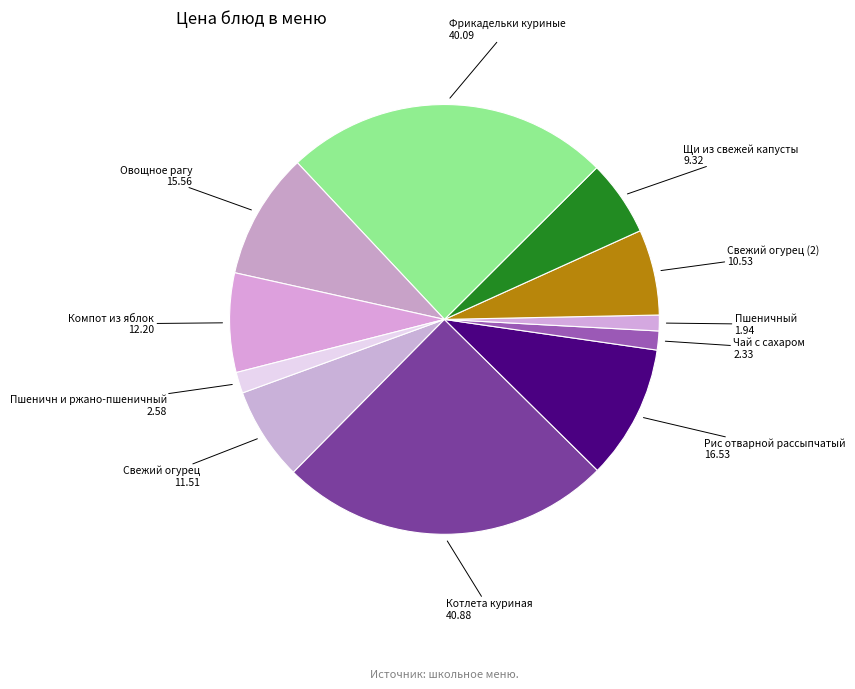

Does Свежий огурец represent more than half of the total?

No